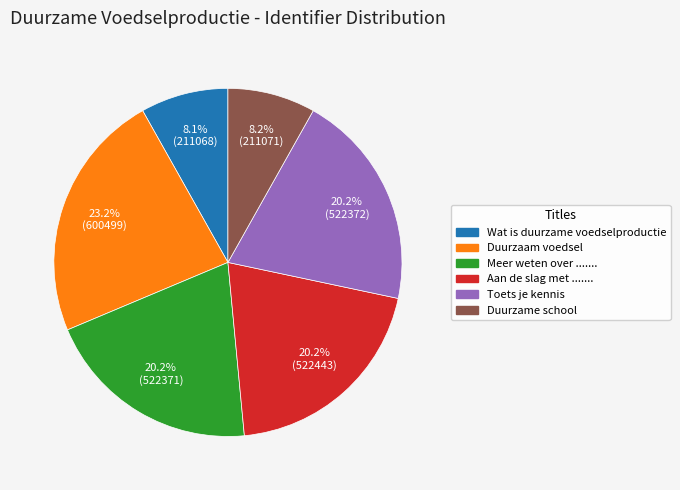

Between Duurzaam voedsel and Meer weten over ......., which is larger?

Duurzaam voedsel